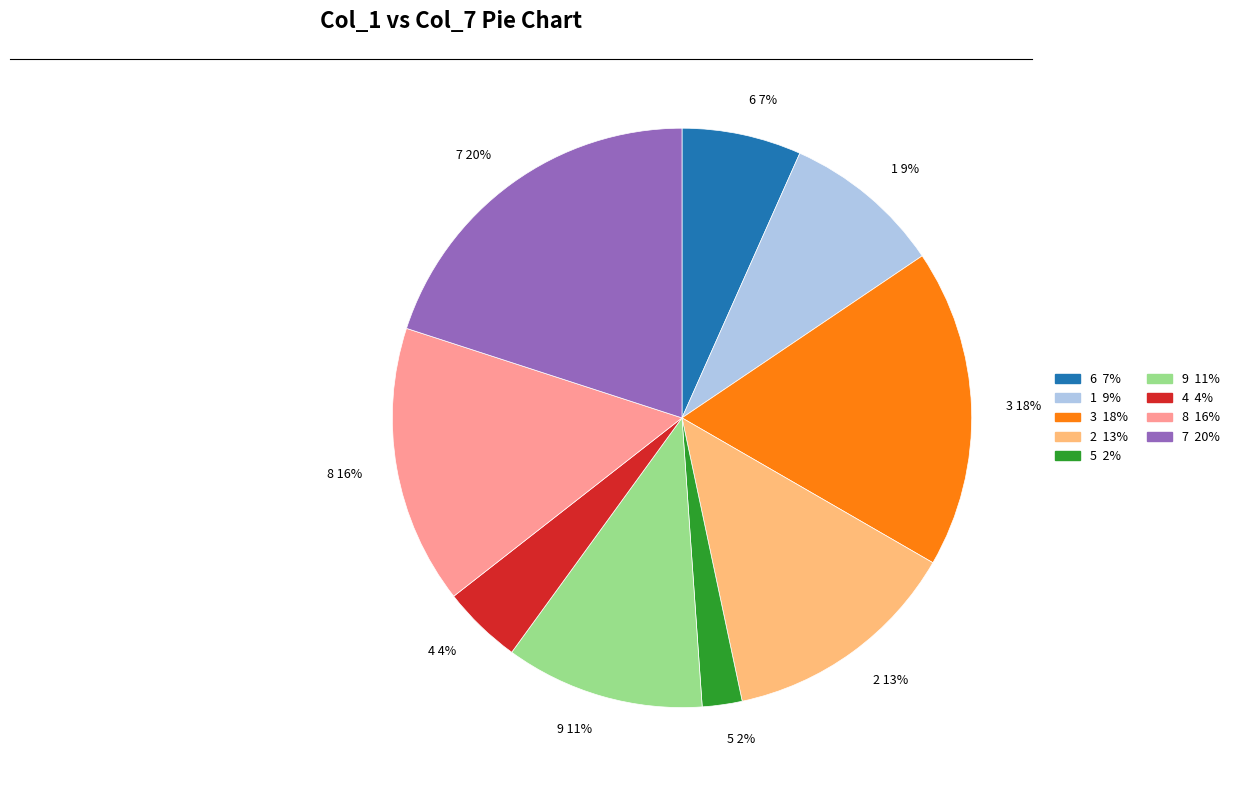

Does 5 represent more than half of the total?

No